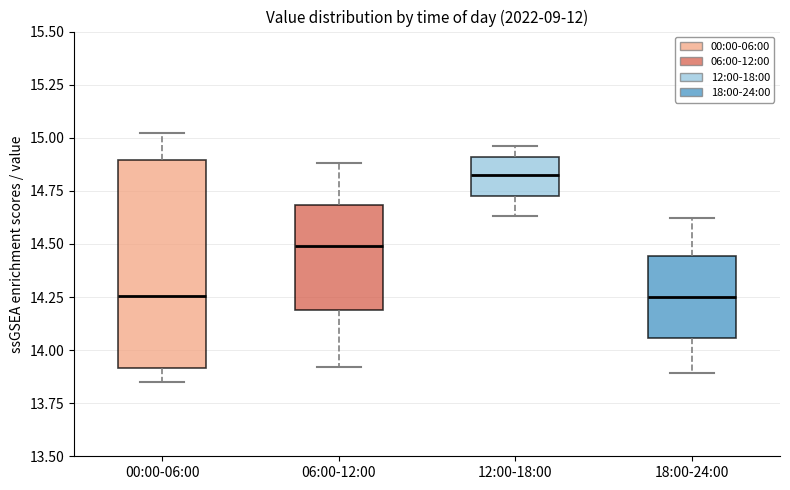

Which box is the tallest, from its lower edge to its upper edge?

00:00-06:00